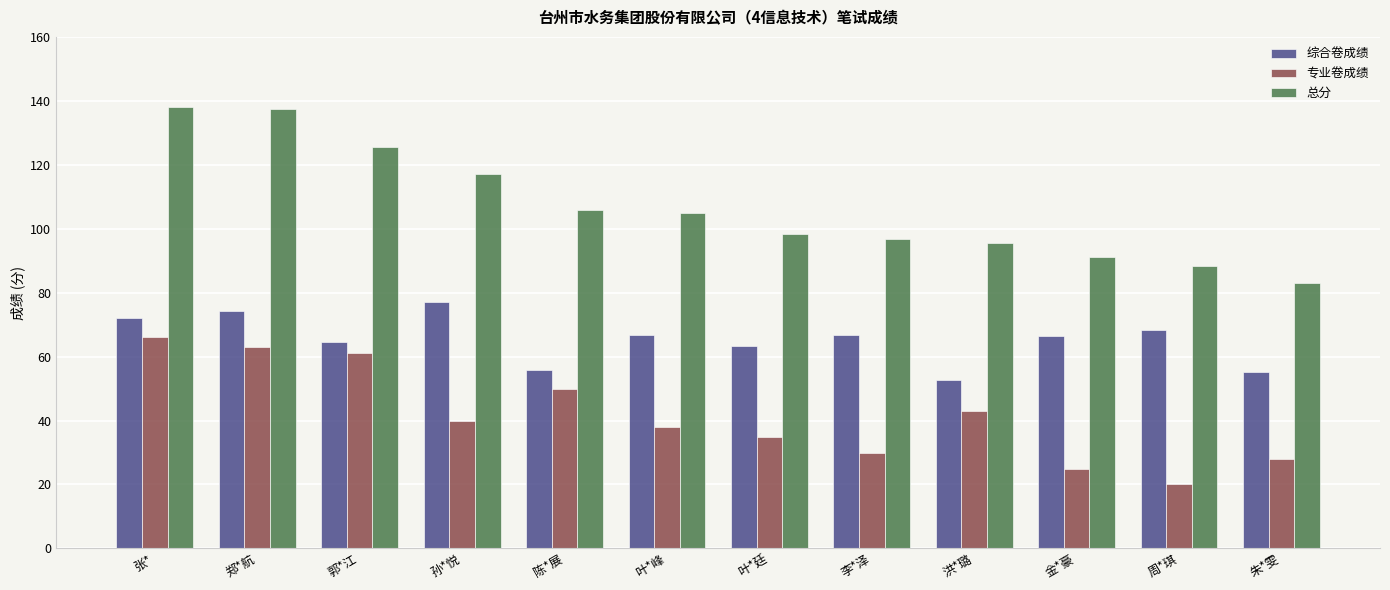

Rank the series by their average value, from highest to lowest.

总分, 综合卷成绩, 专业卷成绩